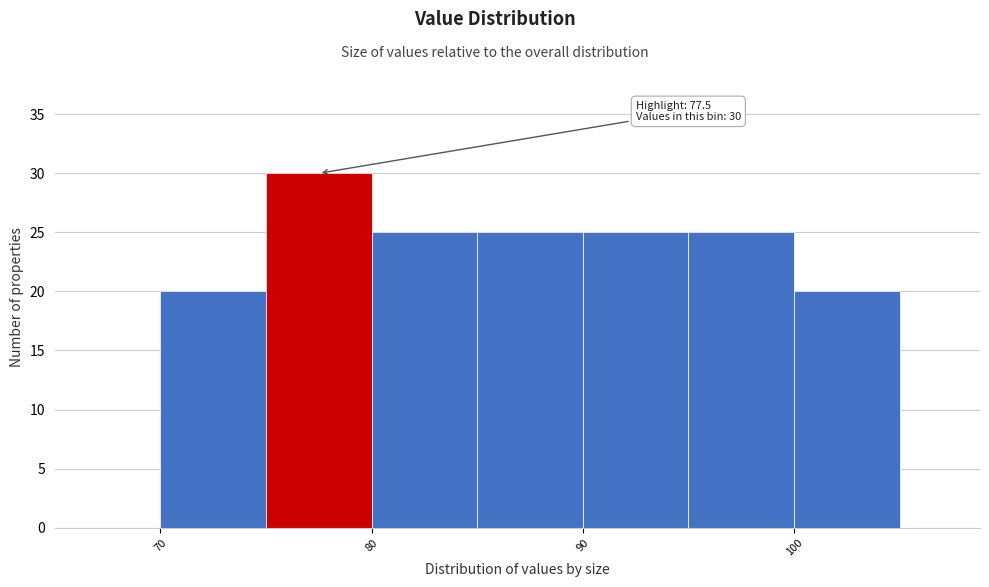

Over which range of the x-axis is the bar tallest?

75 to 80